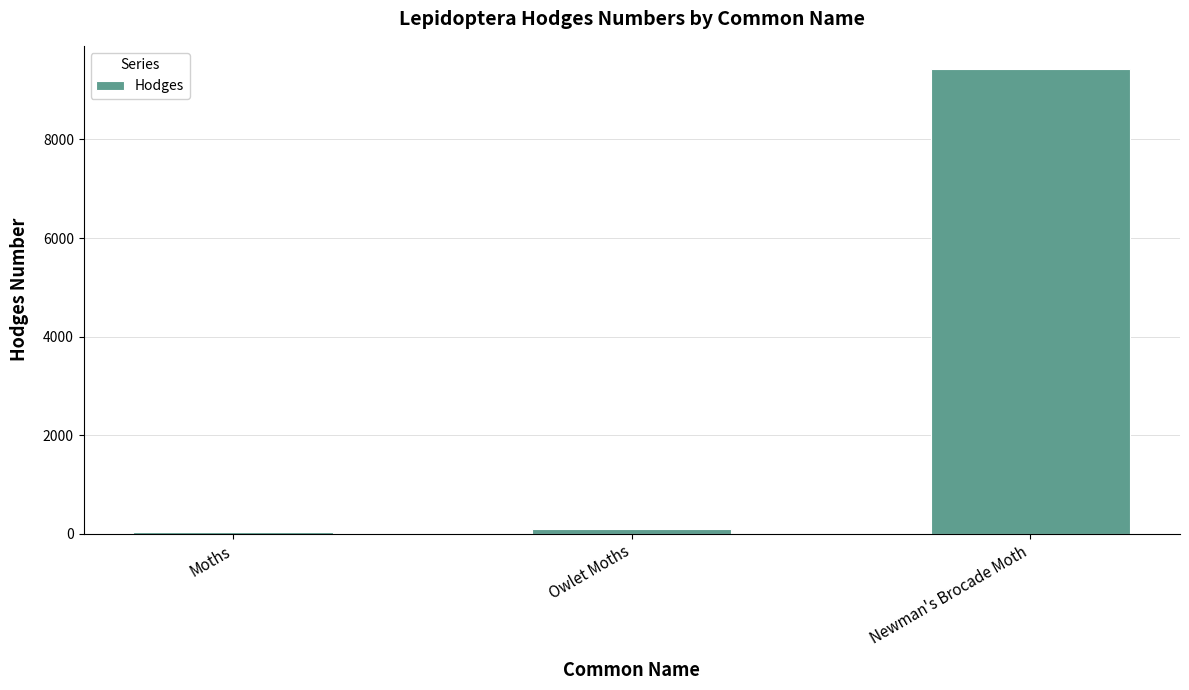

Which has a higher value, Moths or Newman's Brocade Moth?

Newman's Brocade Moth